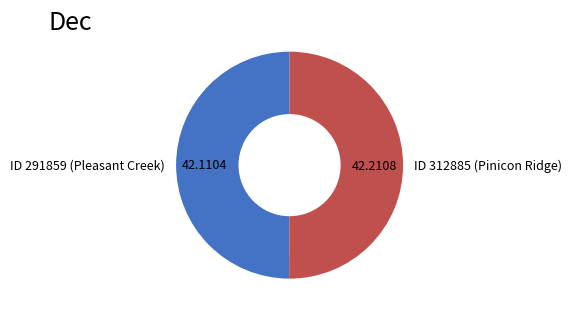

What is the ratio of the value at ID 291859 (Pleasant Creek) to the value at ID 312885 (Pinicon Ridge)?

1.0